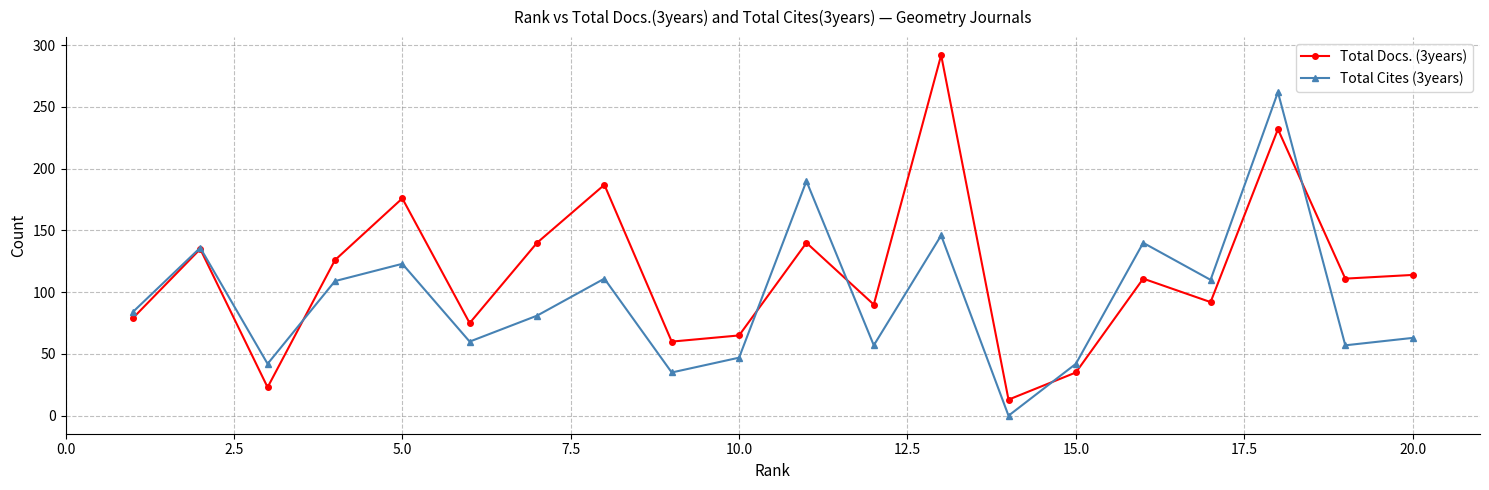

True or false: Total Docs. (3years) has more than 0 points higher than both neighbors.

True